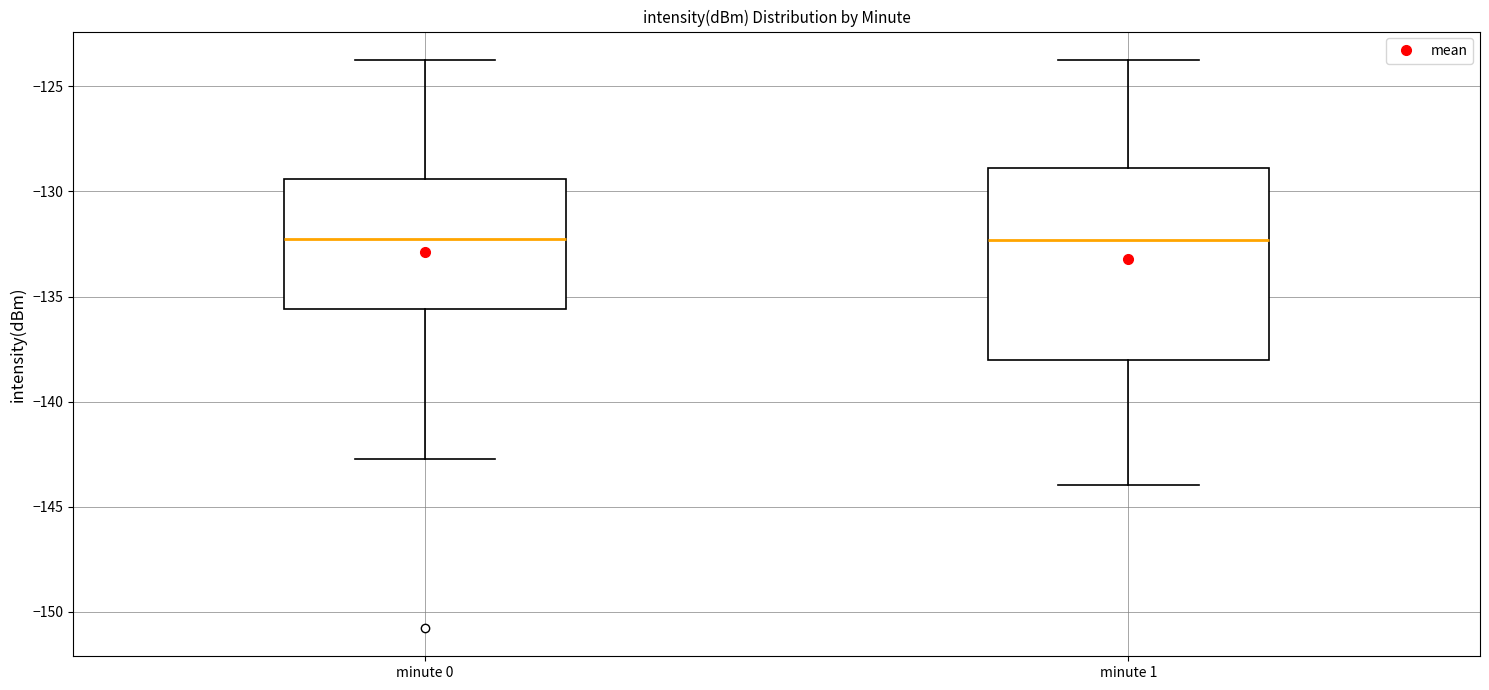

Where does the upper whisker of the box for minute 1 end on the y-axis? The values are not printed on the chart, so give them approximately, as read against the axis.

-123.5